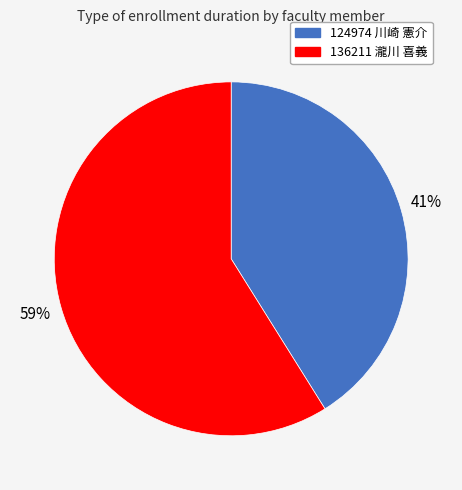

Approximately how many times larger is the value at 136211 瀧川 喜義 compared to 124974 川崎 憲介?

1.4